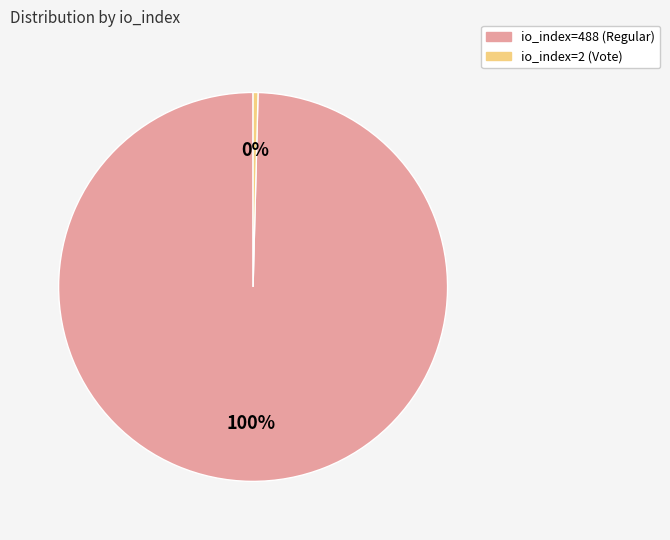

Which category has the smallest portion of the pie?

io_index=2 (Vote)